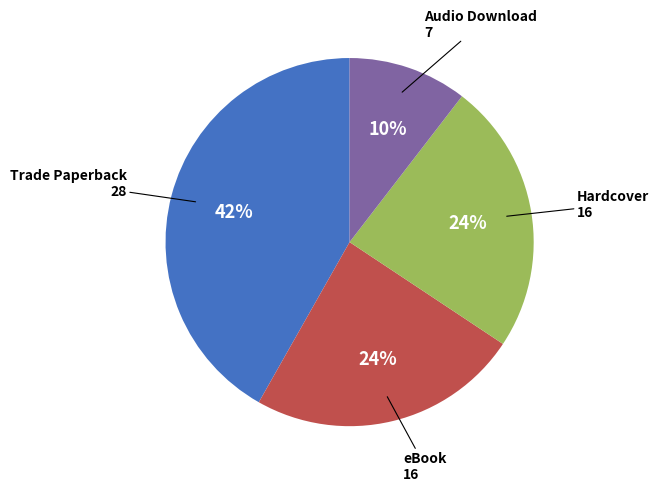

To the nearest percent, what is the average slice percentage?

25%